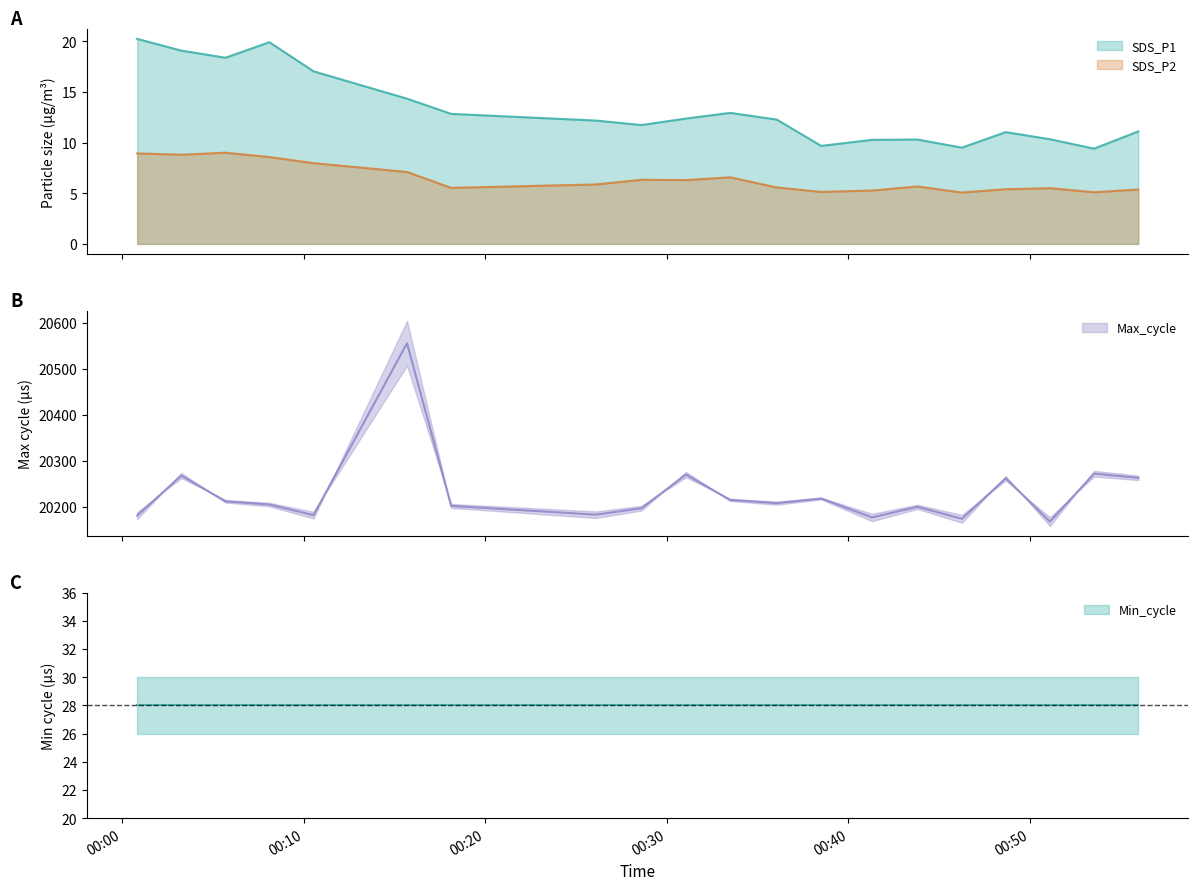

True or false: SDS_P1 and SDS_P2 cross at least once.

False